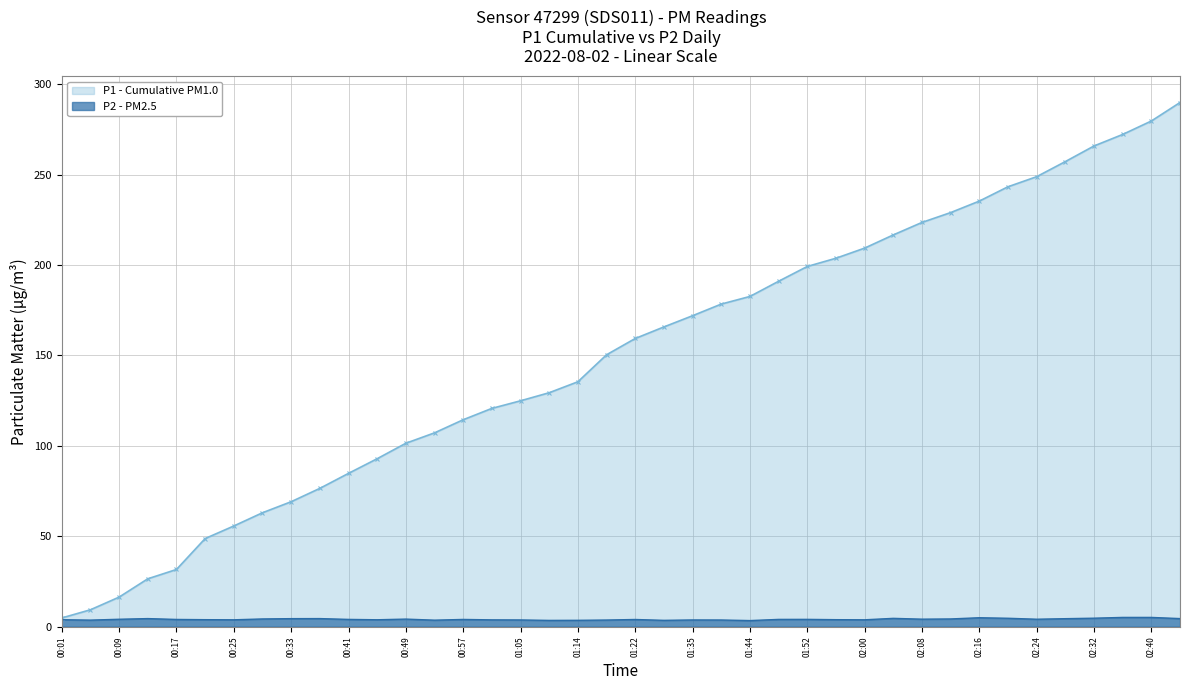

At which label does the data first exceed 4?

00:09